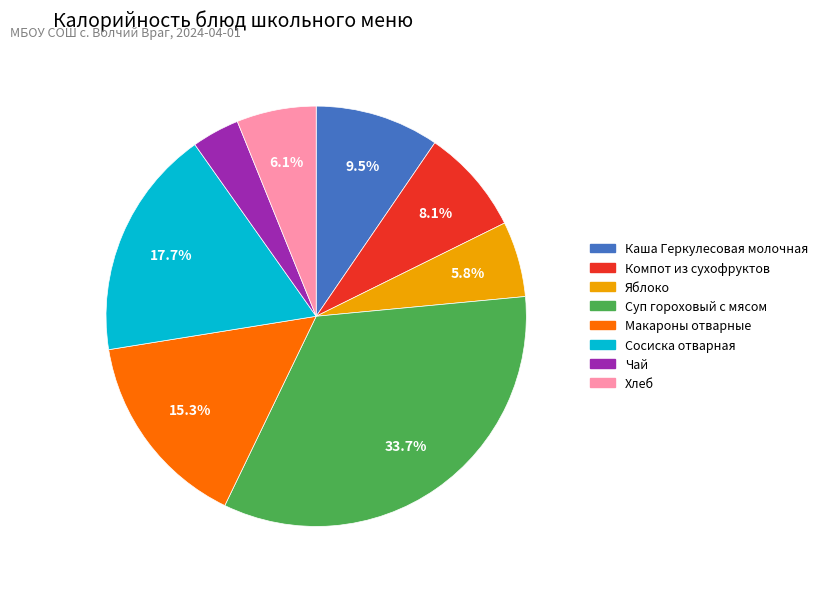

Is it true that Макароны отварные is 21% of the pie?

False